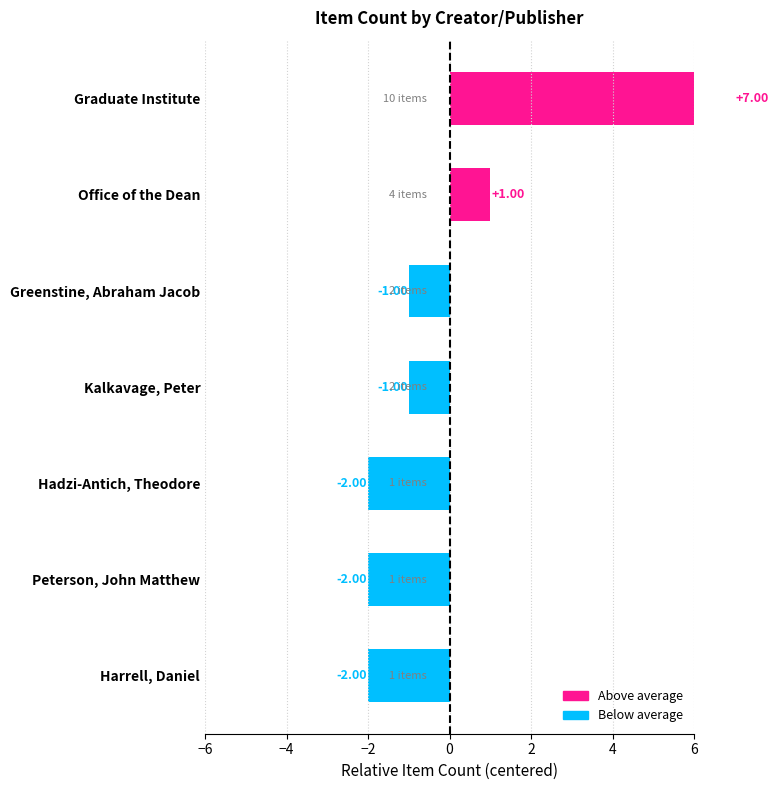

Where is the data nearest to the value 2?

Office of the Dean